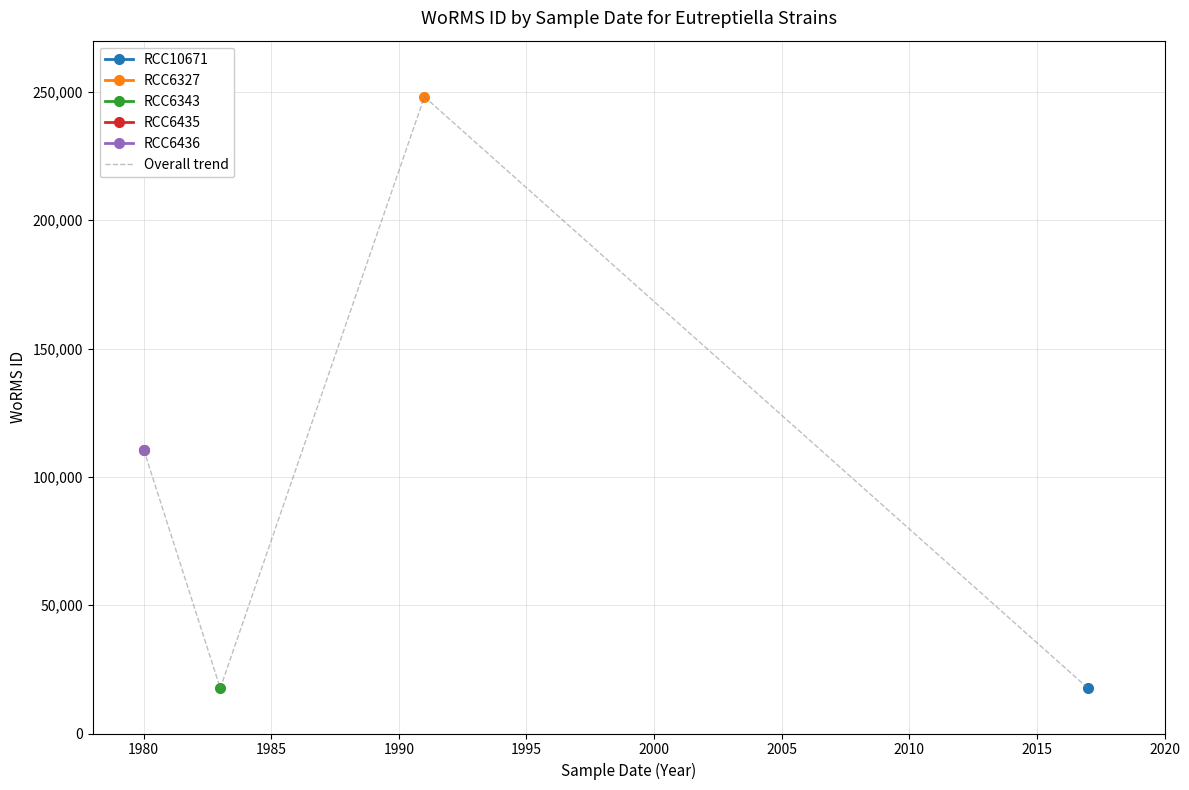

What is the change in value from 1975 to 1990?

+137469